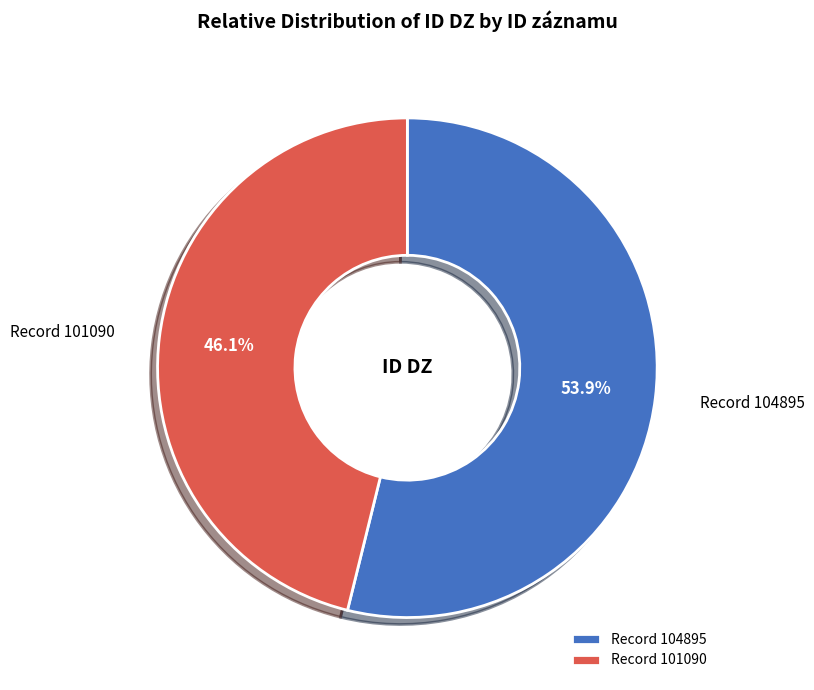

To the nearest percent, what is the average slice percentage?

50%